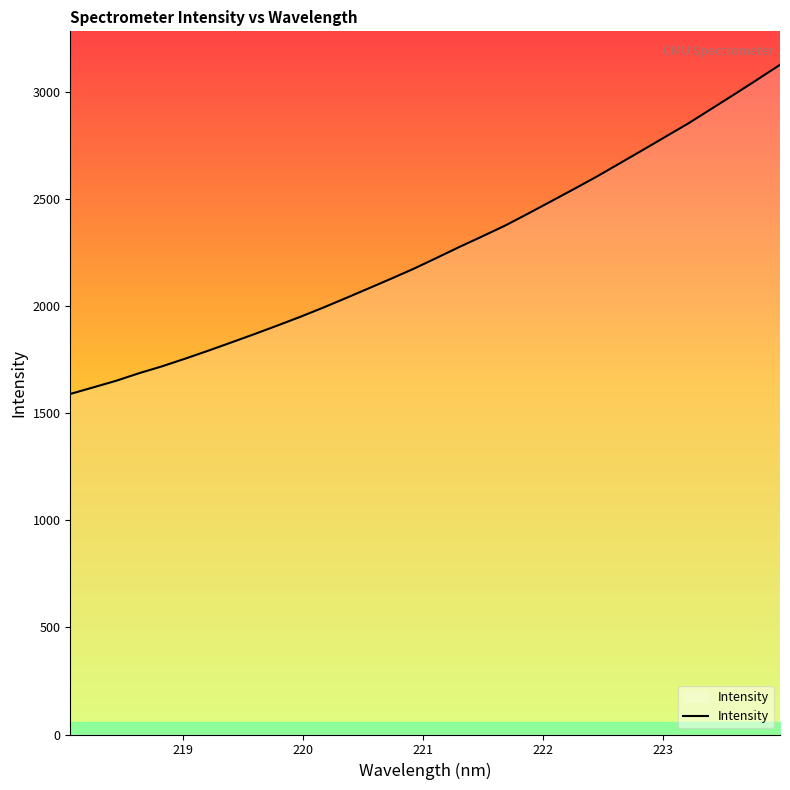

What is the minimum value shown in the chart?

1591.0